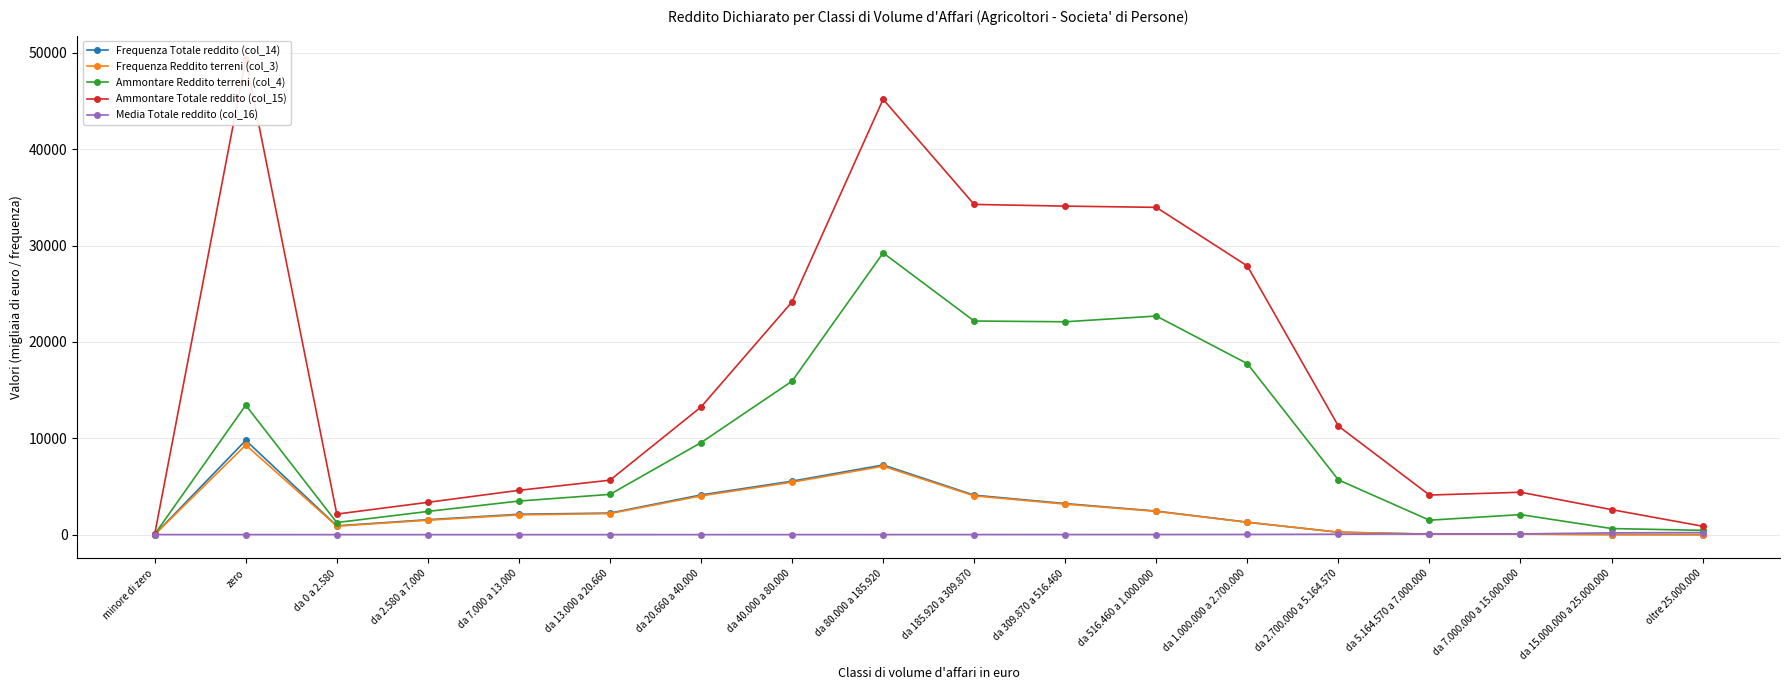

What is the total value across all series at oltre 25.000.000?

1547.5